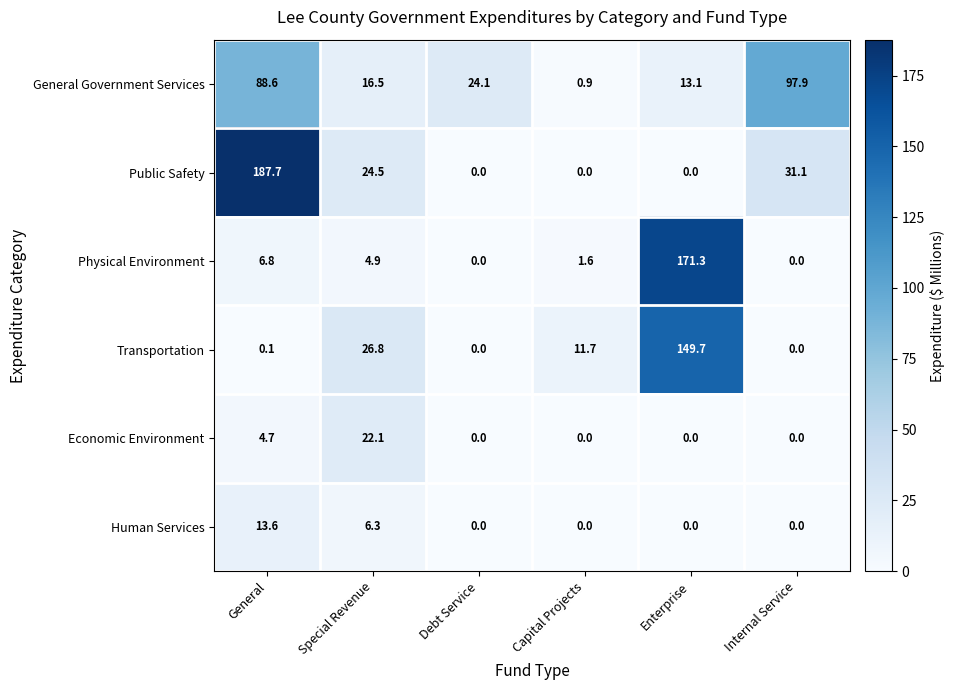

List the labels in order of General Government Services value, largest first.

Internal Service, General, Debt Service, Special Revenue, Enterprise, Capital Projects